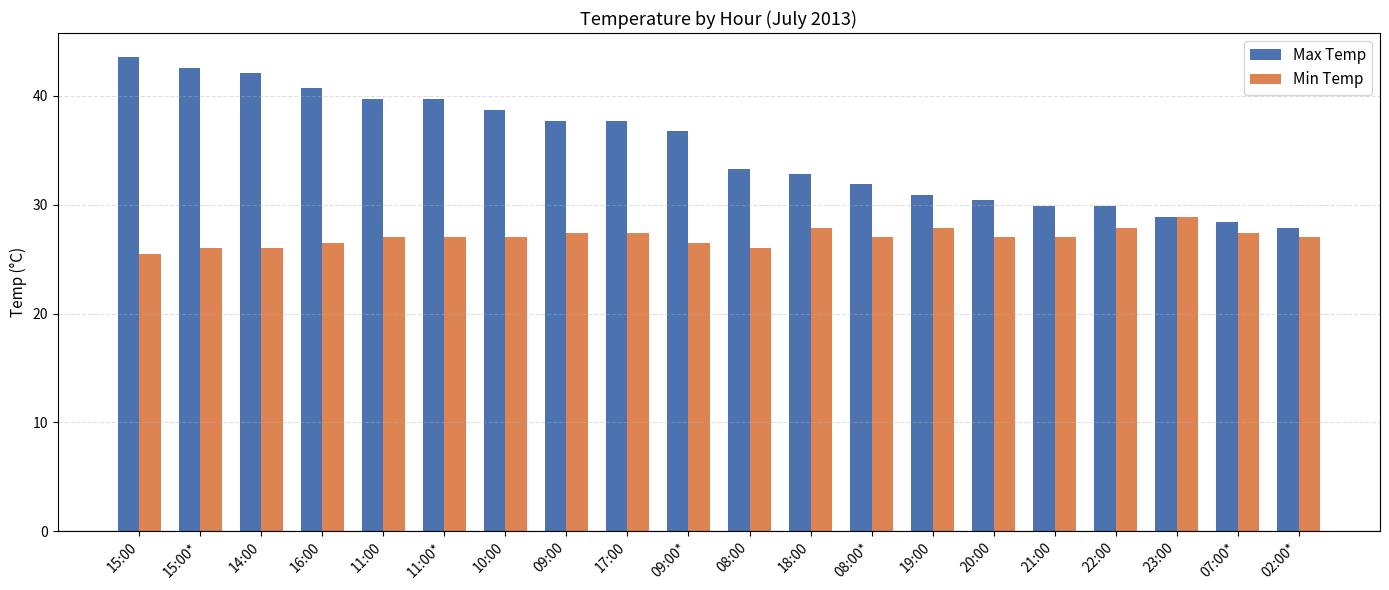

What value does the Max Temp series have at 08:00*?

31.9